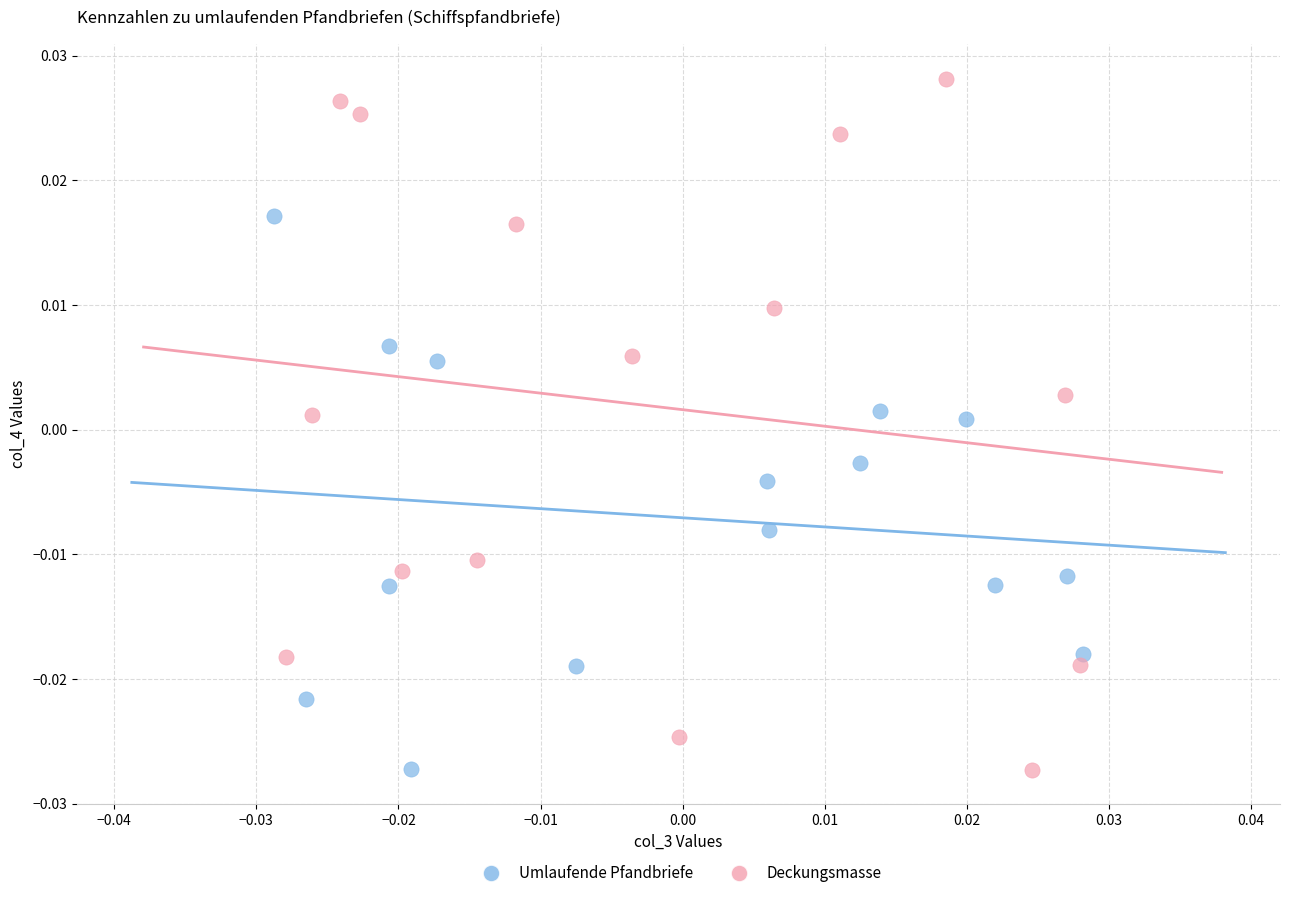

Which series reaches the maximum Y coordinate?

Deckungsmasse